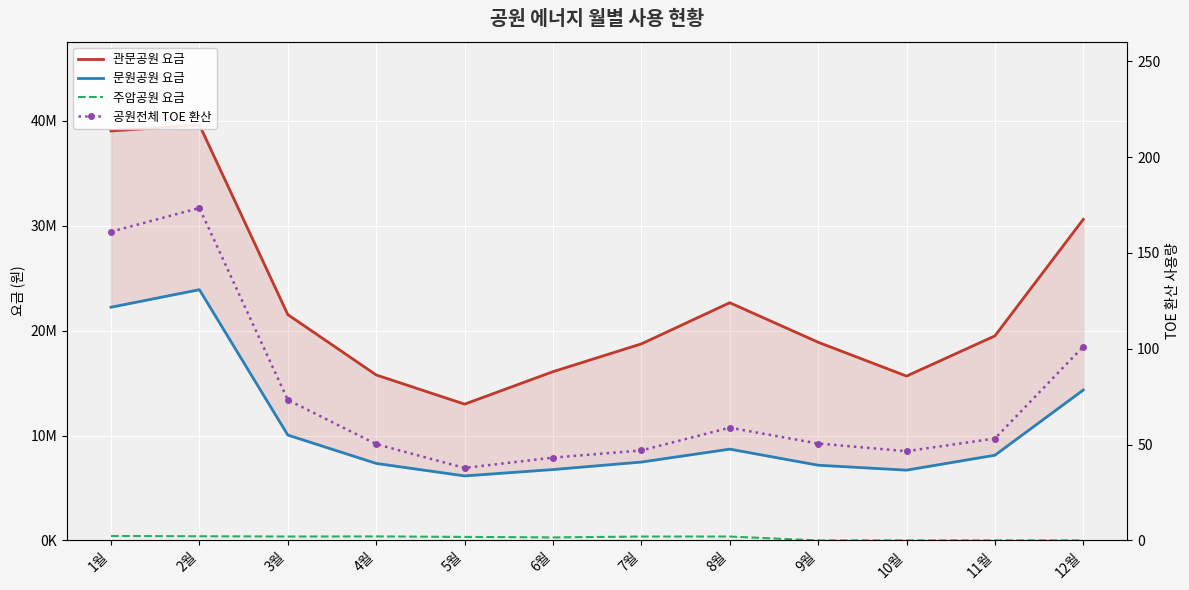

Rank the series at 12월 from highest to lowest value.

관문공원 요금, 문원공원 요금, 공원전체 TOE 환산, 주암공원 요금